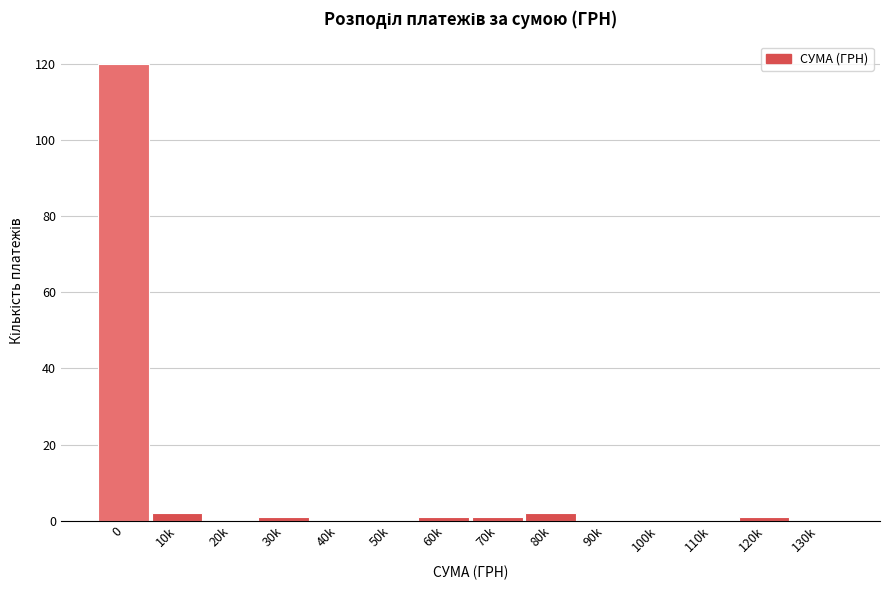

Reading left to right, list all the values displayed in this chart.

0=120	10k=2	20k=0	30k=1	40k=0	50k=0	60k=1	70k=1	80k=2	90k=0	100k=0	110k=0	120k=1	130k=0